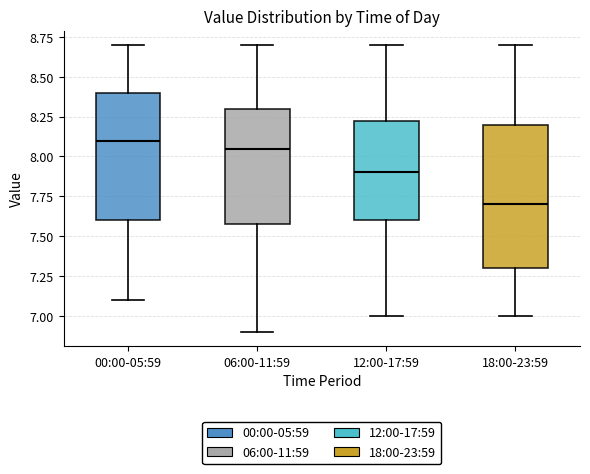

Reading left to right, read every box against the y-axis: the position of its median line, the range the box covers, and the ends of its whiskers. The values are not printed on the chart, so give them approximately, as read against the axis.

00:00-05:59: median 8.10, box 7.60 to 8.40, whiskers 7.10 to 8.70
06:00-11:59: median 8.05, box 7.60 to 8.30, whiskers 6.90 to 8.70
12:00-17:59: median 7.90, box 7.60 to 8.25, whiskers 7.00 to 8.70
18:00-23:59: median 7.70, box 7.30 to 8.20, whiskers 7.00 to 8.70